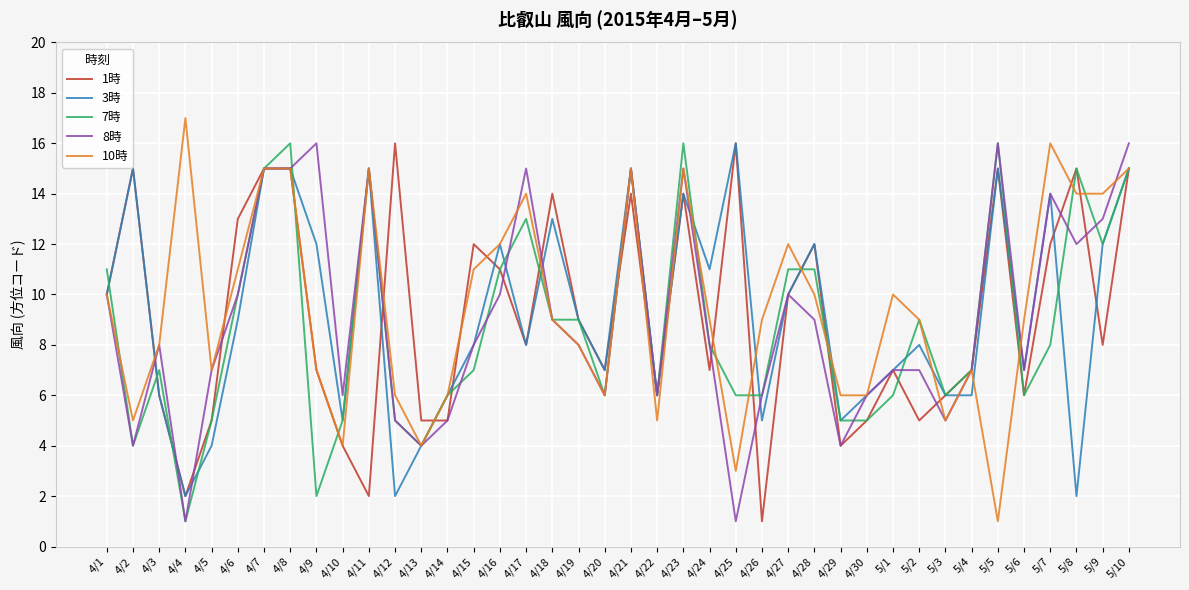

Which category has the highest value across all series?

4/4